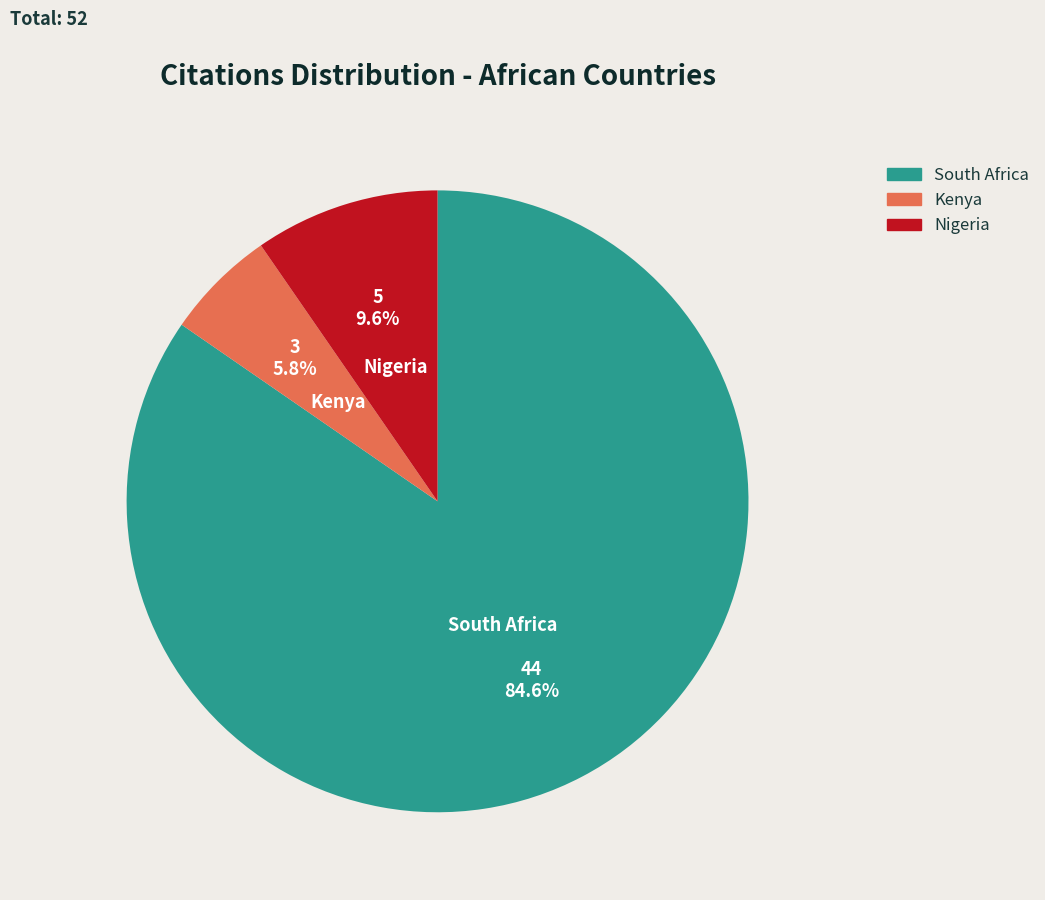

What percentage is the South Africa slice, to the nearest percent?

85%